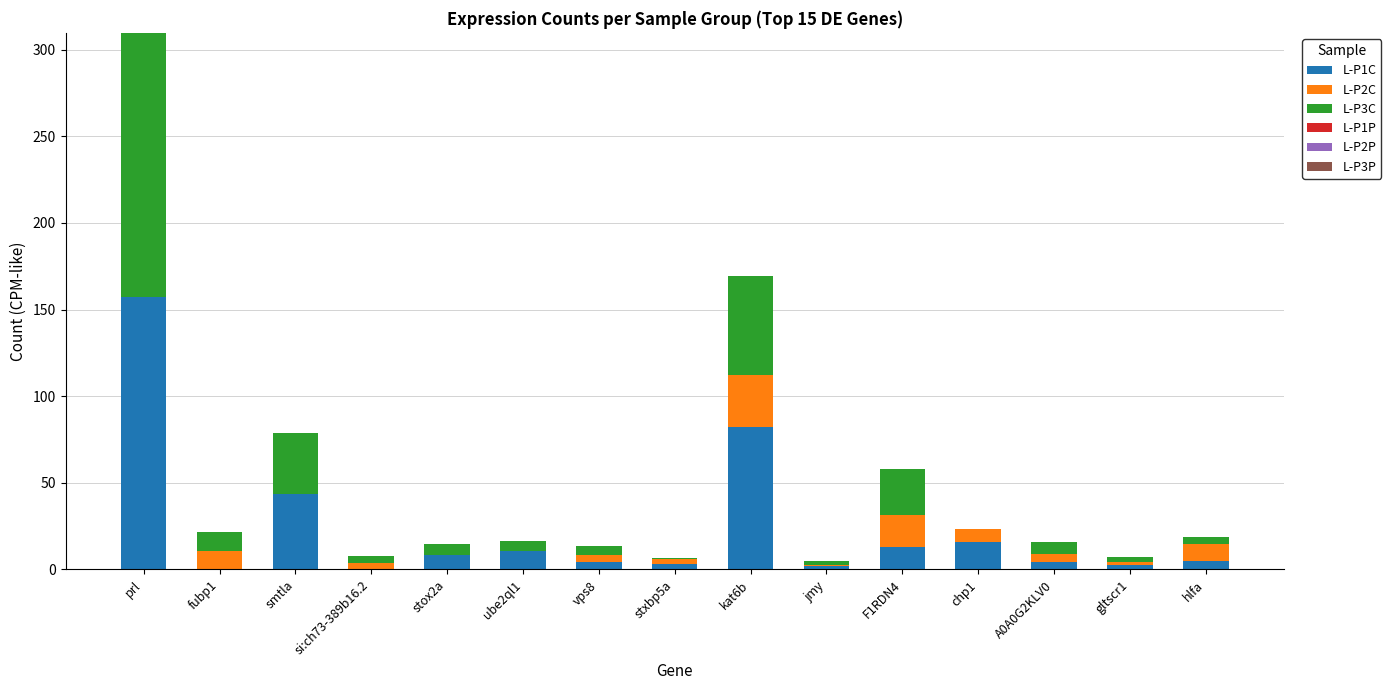

What is the highest value of the L-P1C series?

157.0